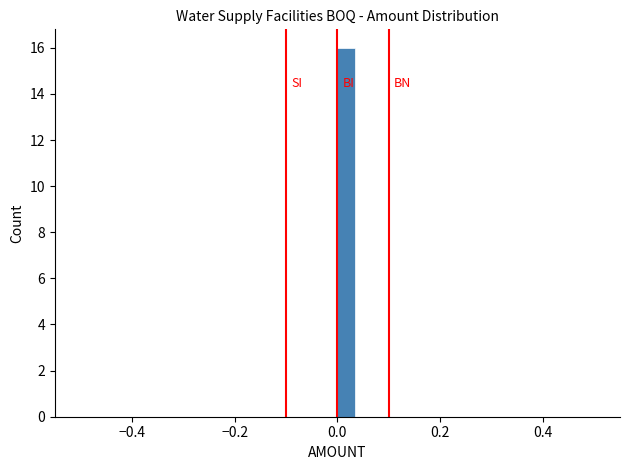

Around what value on the x-axis is the tallest bar? Give the approximate position of its centre, as read against the axis.

0.02